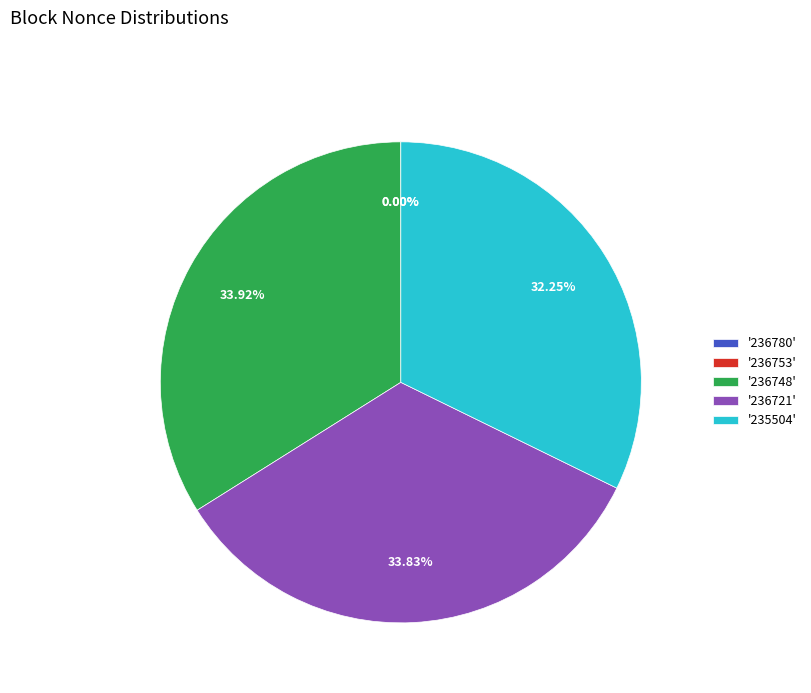

Combined, do '236748' and '236721' account for over 50%?

Yes